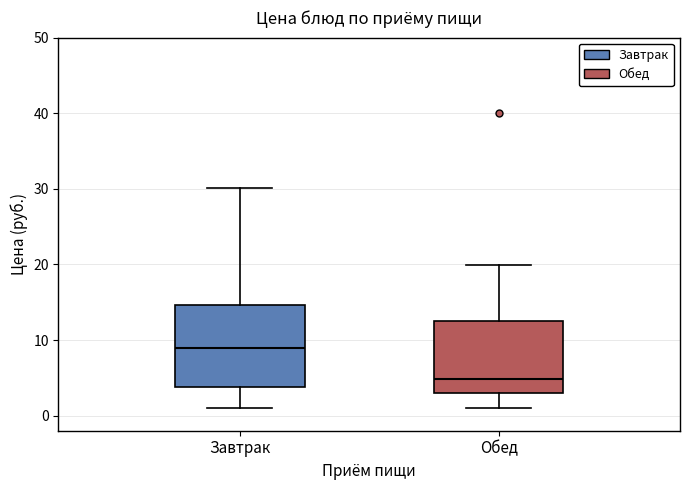

Which box's median line is the lowest?

Обед